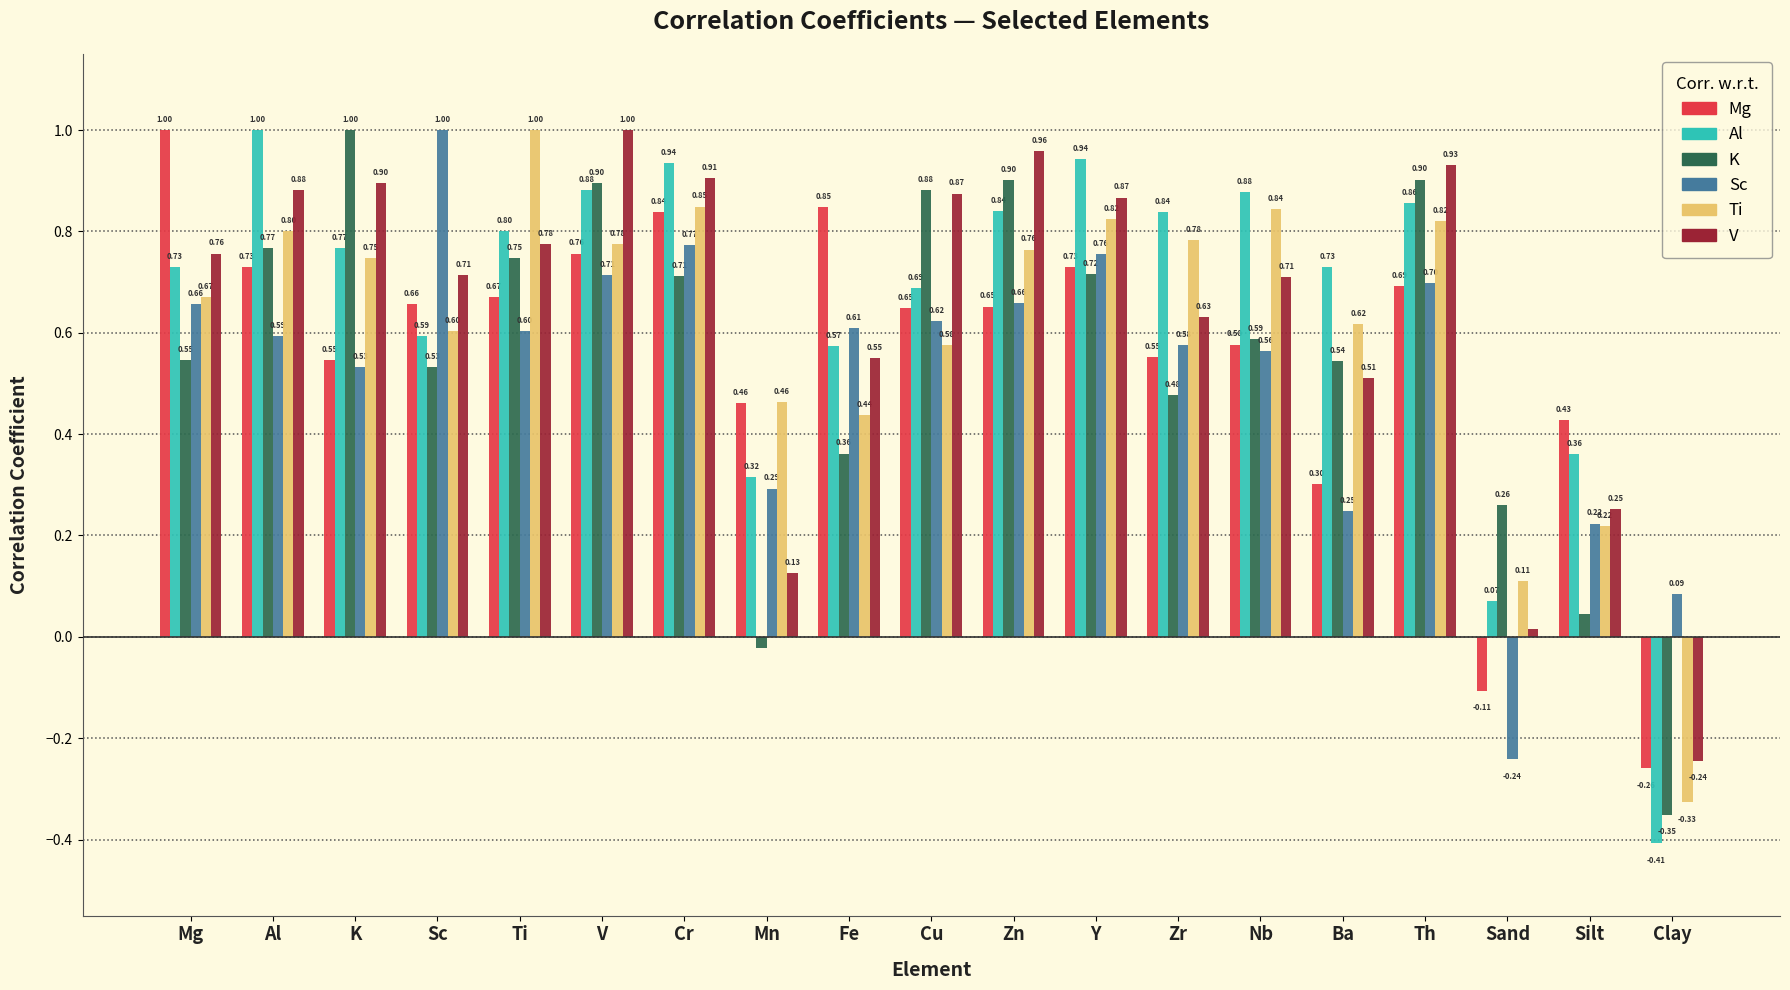

True or false: K has a value of 0.1 at Sc.

False